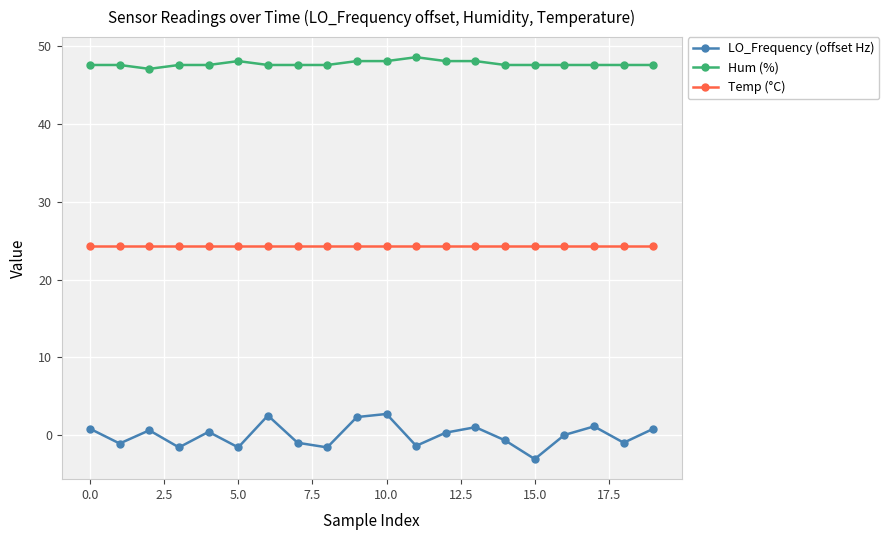

Which series has the largest total across all categories?

Hum (%)